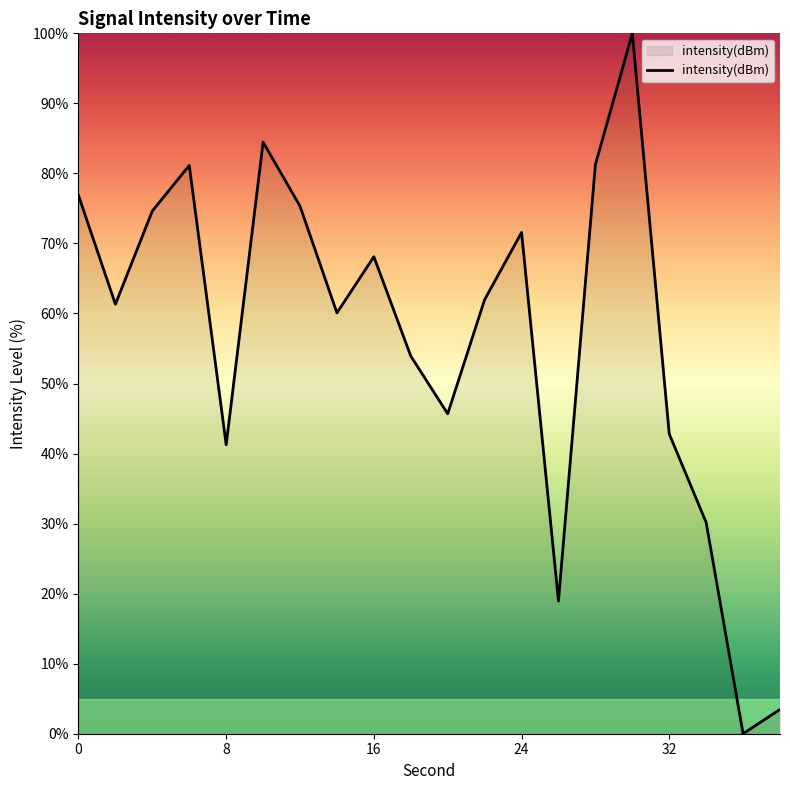

What is the maximum value shown in the chart?

100.0